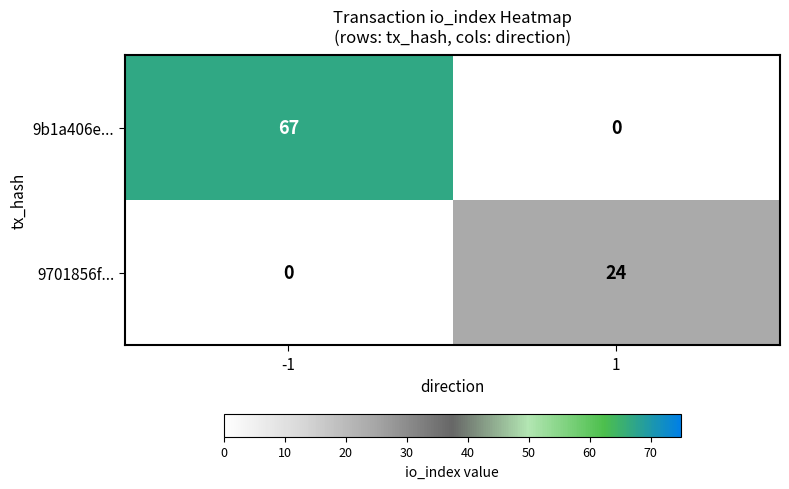

The 9701856f... series shows 11 at 1. True or false?

False